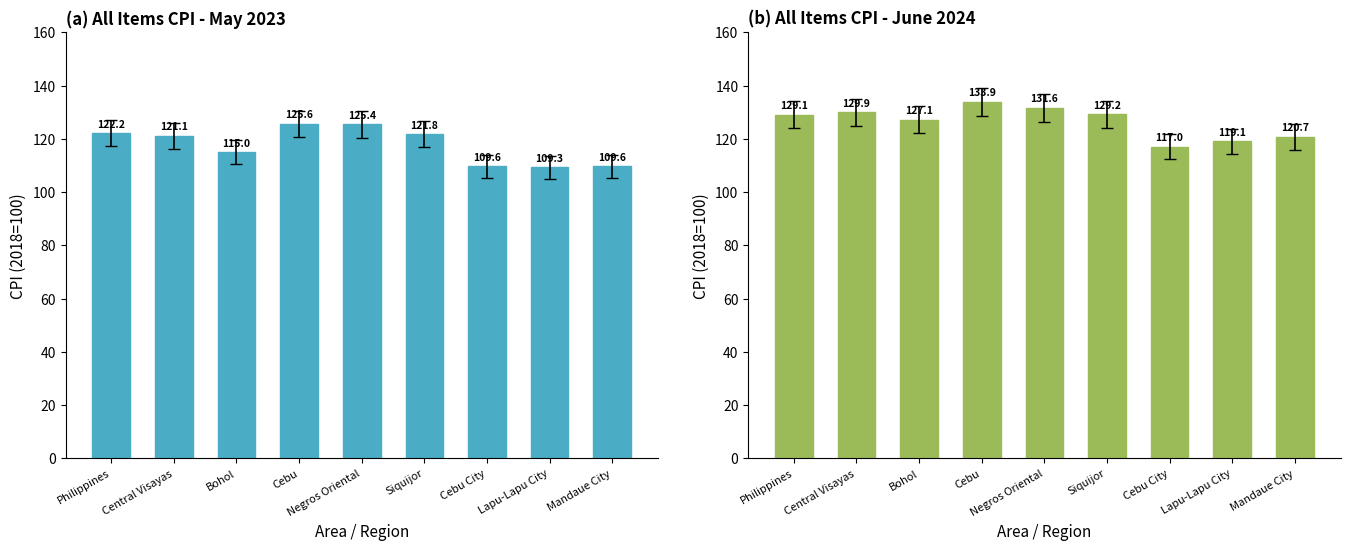

List the series in order of their overall mean, lowest first.

May 2023, June 2024